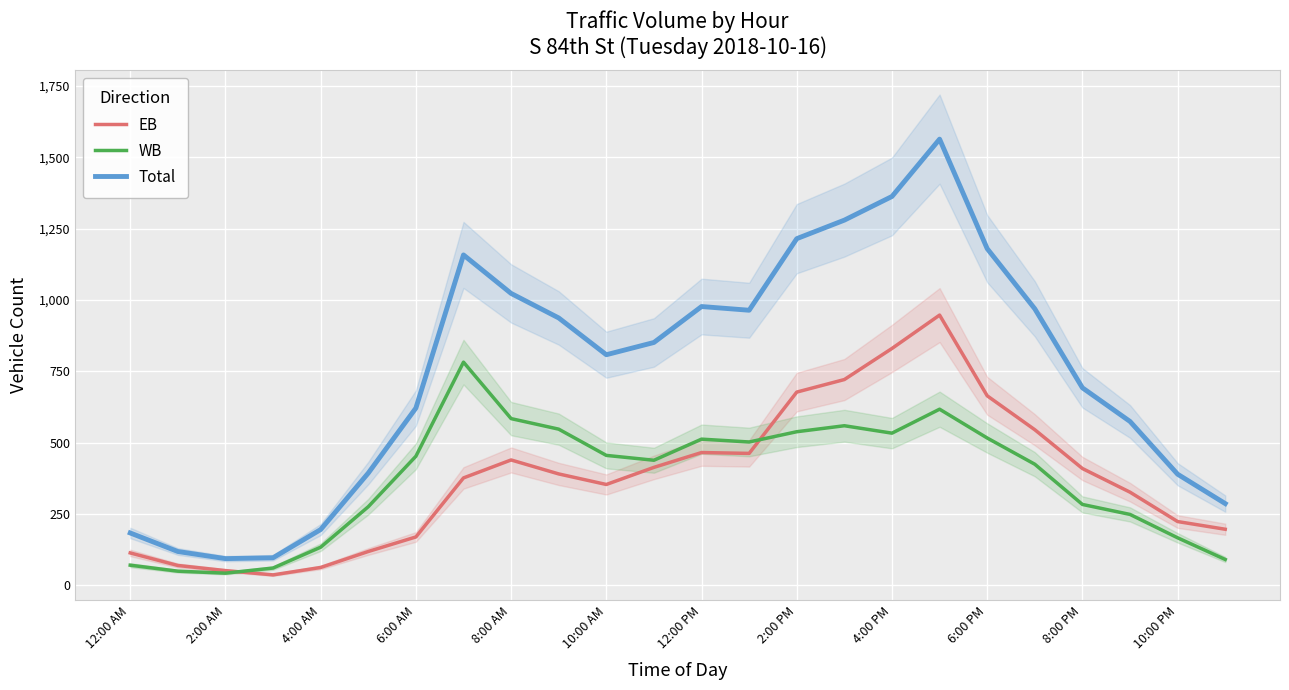

Where does the EB series first go above 390?

8:00 AM